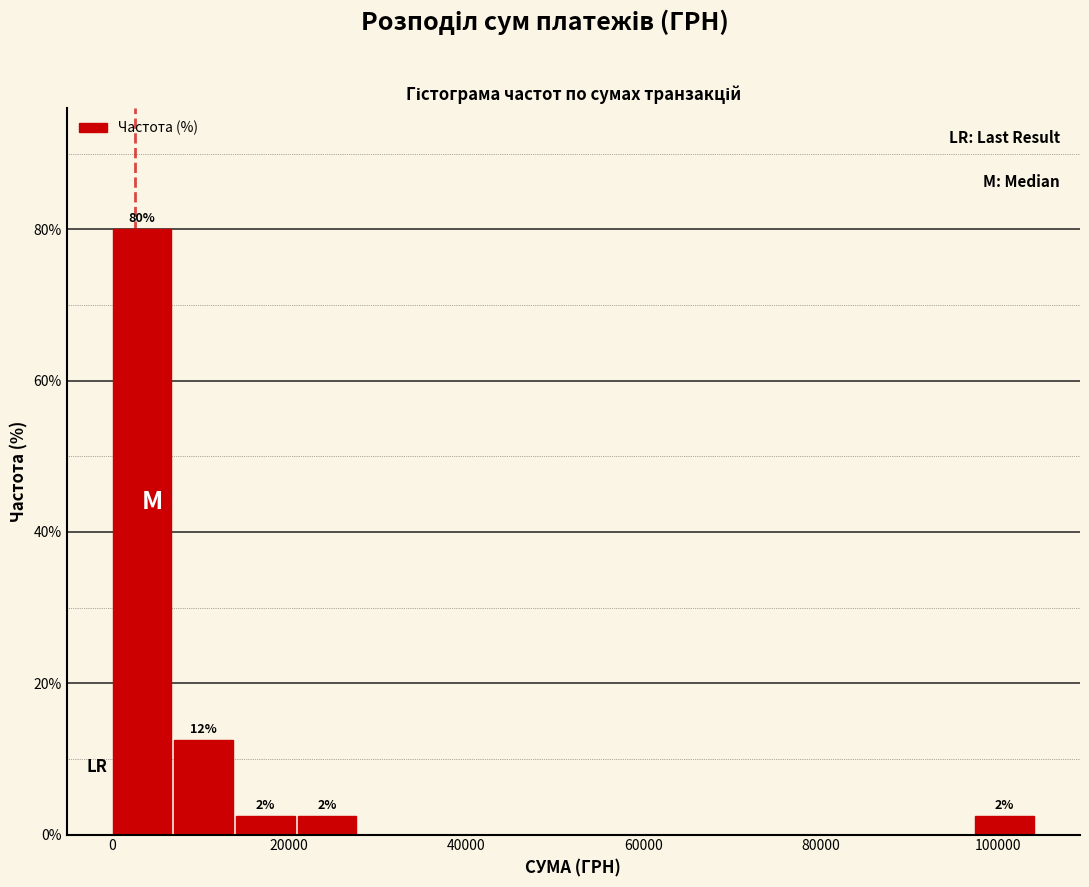

Around what value on the x-axis is the tallest bar? Give the approximate position of its centre, as read against the axis.

4000